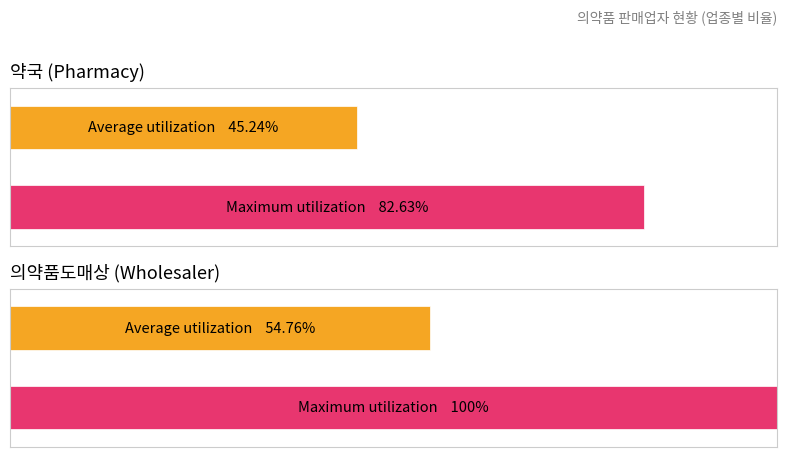

List the labels in order of Maximum utilization value, largest first.

의약품도매상, 약국